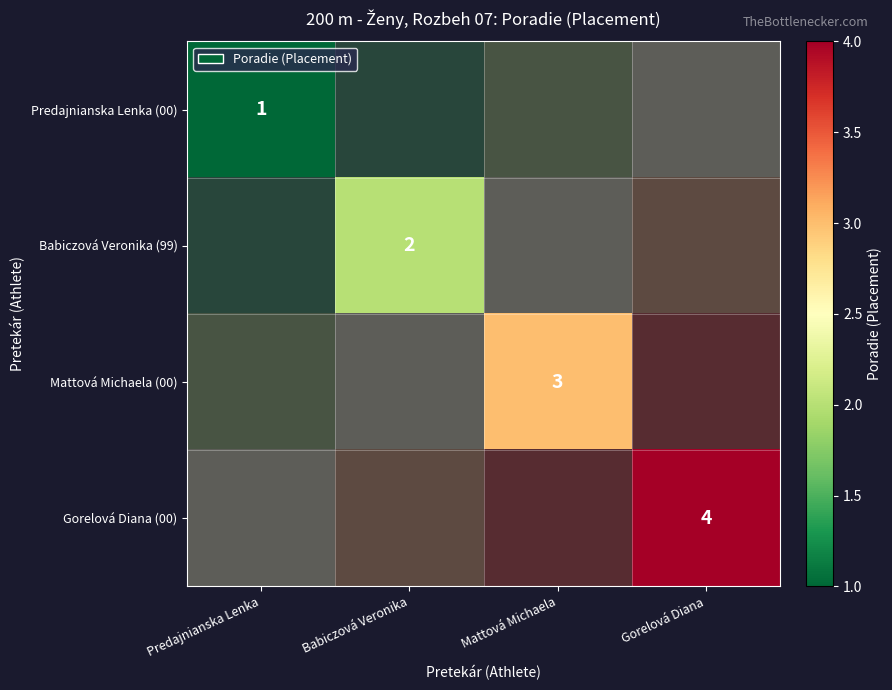

Which label corresponds to the largest value in the chart?

Gorelová Diana